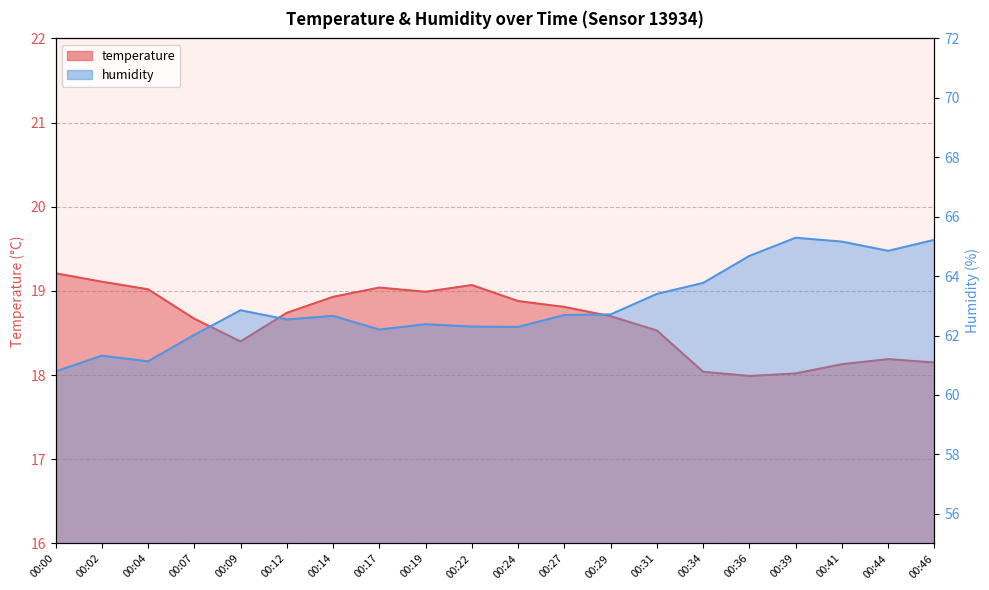

At which category does the chart reach its peak across all series?

00:39